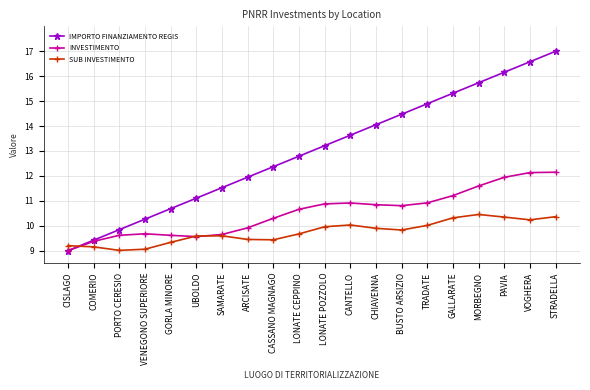

Read the IMPORTO FINANZIAMENTO REGIS value at SAMARATE.

11.5